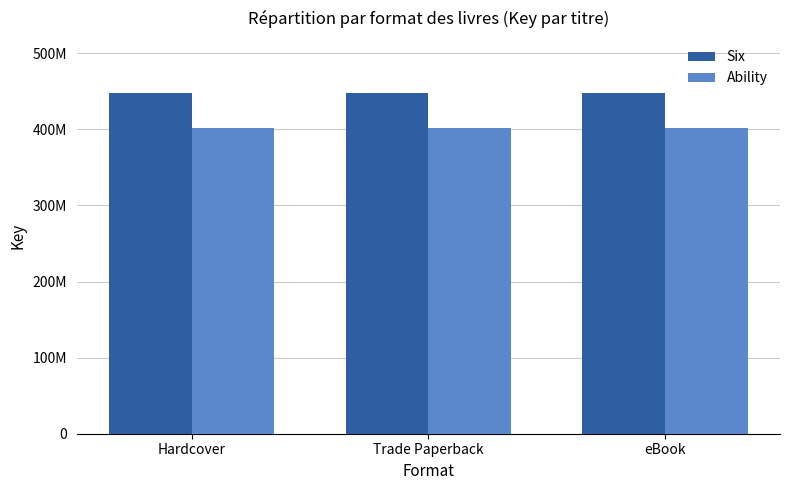

What are all the series names shown in the legend?

Six, Ability